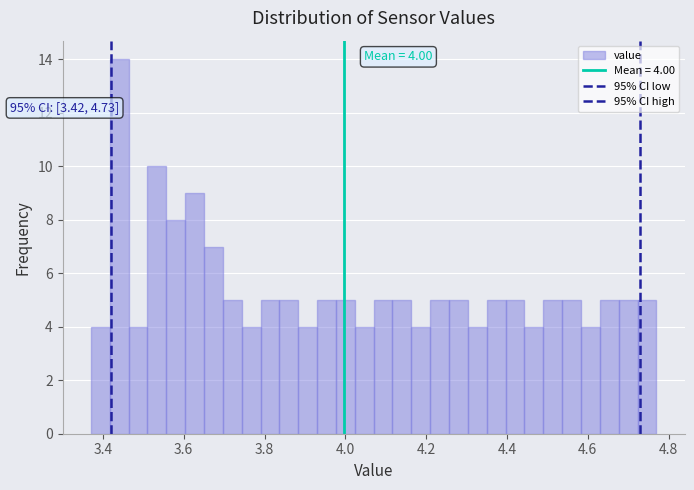

Around what value on the x-axis is the tallest bar? Give the approximate position of its centre, as read against the axis.

3.44